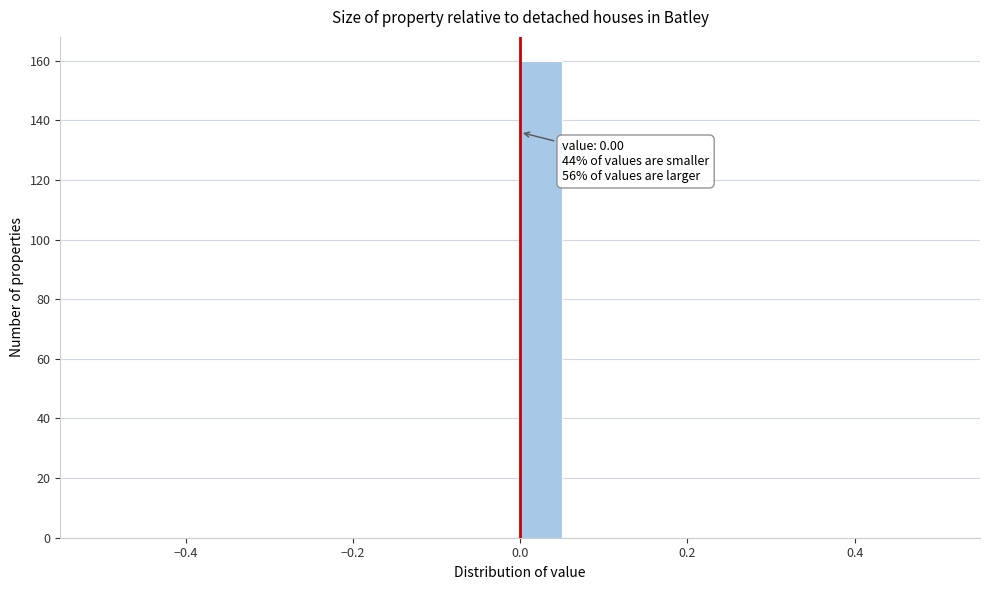

Around what value on the x-axis is the tallest bar? Give the approximate position of its centre, as read against the axis.

0.02